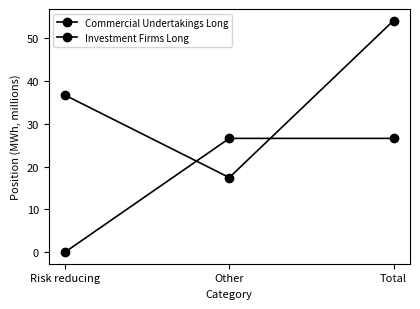

At how many categories does at least one series exceed 20?

3